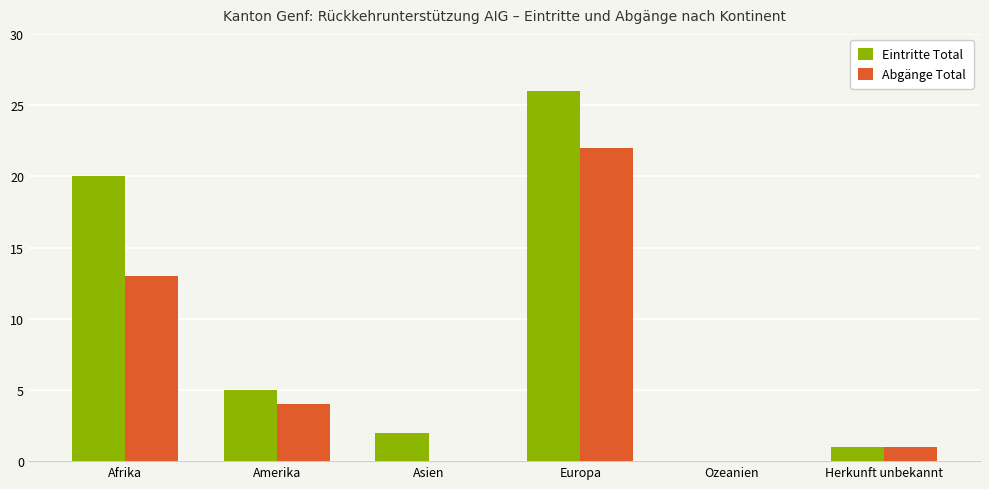

Reading left to right, transcribe all the data shown in this chart.

Eintritte Total: Afrika=20	Amerika=5	Asien=2	Europa=26	Ozeanien=0	Herkunft unbekannt=1
Abgänge Total: Afrika=13	Amerika=4	Asien=0	Europa=22	Ozeanien=0	Herkunft unbekannt=1